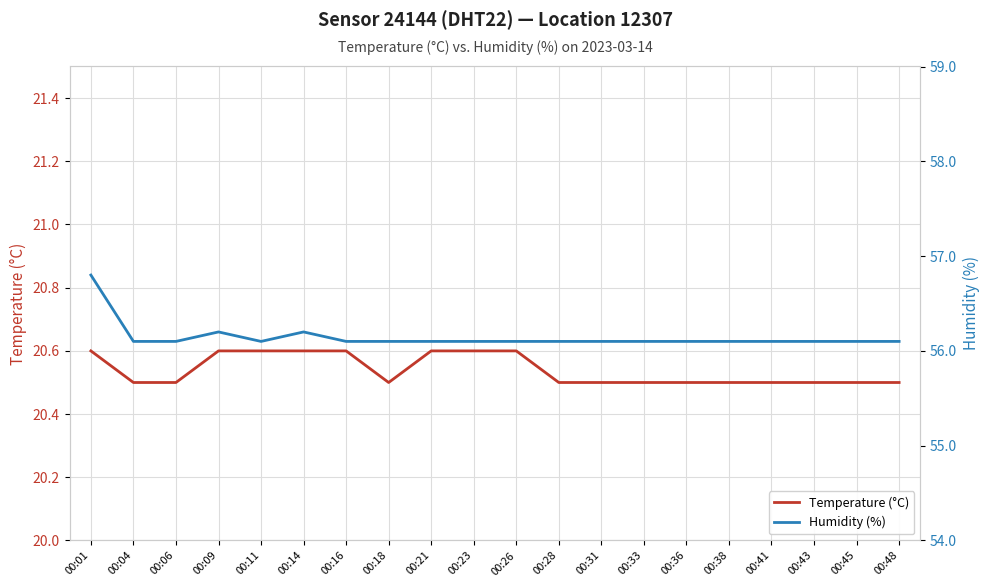

At which category does Humidity (%) reach its first local valley?

00:11